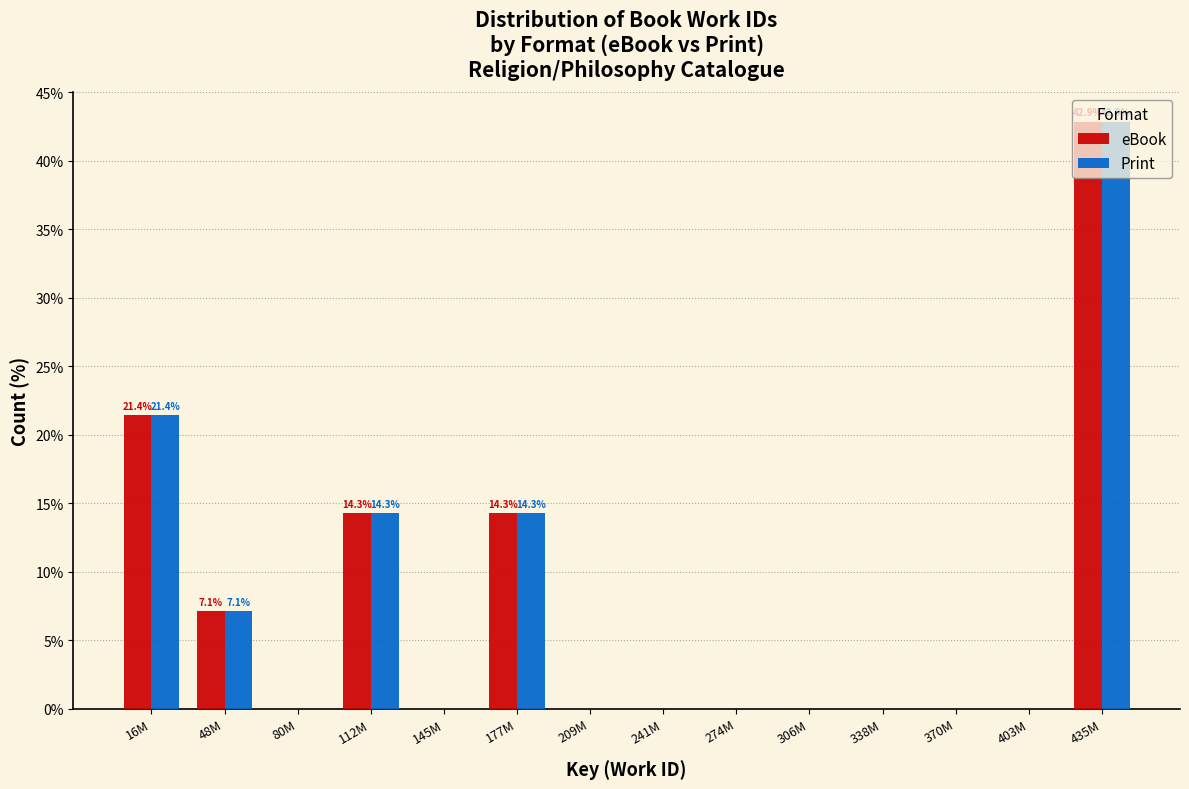

What is the sum of all Print values?

100.0